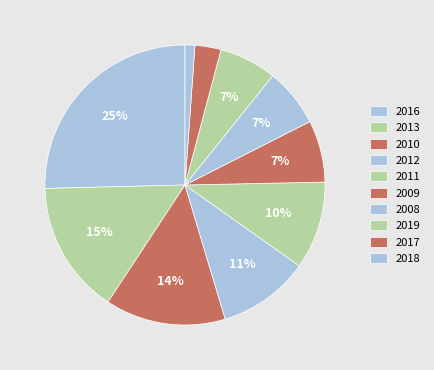

How many segments does this pie chart have?

10